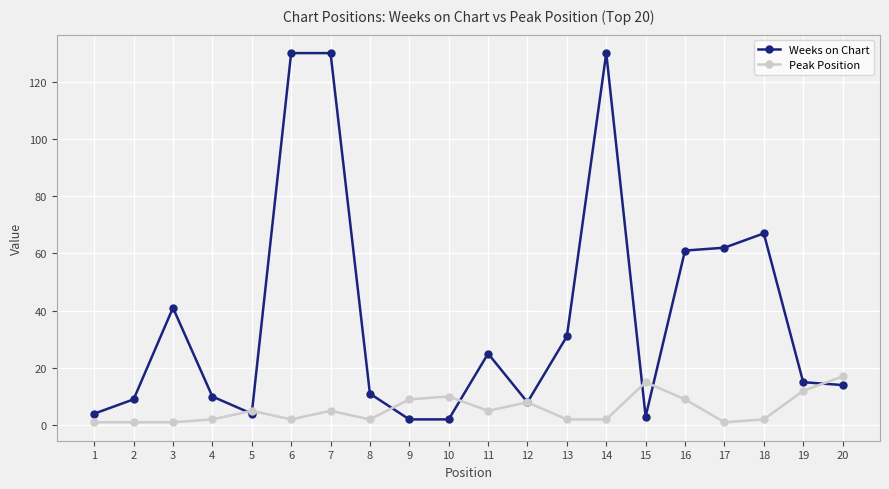

Reading left to right, extract all data points from this chart.

Weeks on Chart: 1=4	2=9	3=41	4=10	5=4	6=130	7=130	8=11	9=2	10=2	11=25	12=8	13=31	14=130	15=3	16=61	17=62	18=67	19=15	20=14
Peak Position: 1=1	2=1	3=1	4=2	5=5	6=2	7=5	8=2	9=9	10=10	11=5	12=8	13=2	14=2	15=15	16=9	17=1	18=2	19=12	20=17